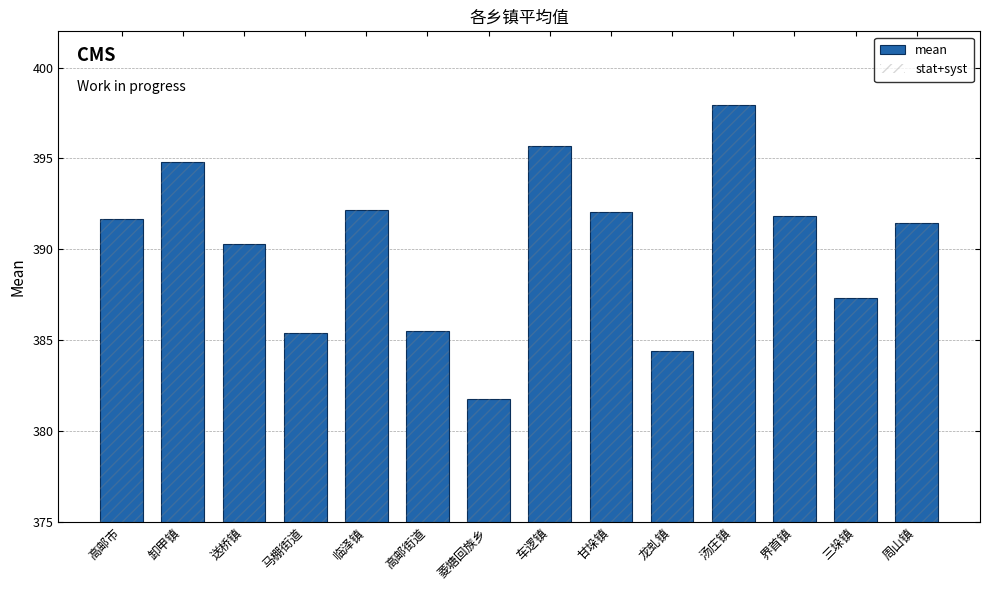

What is the sum of the mean values at 甘垛镇 and 马棚街道?

777.4